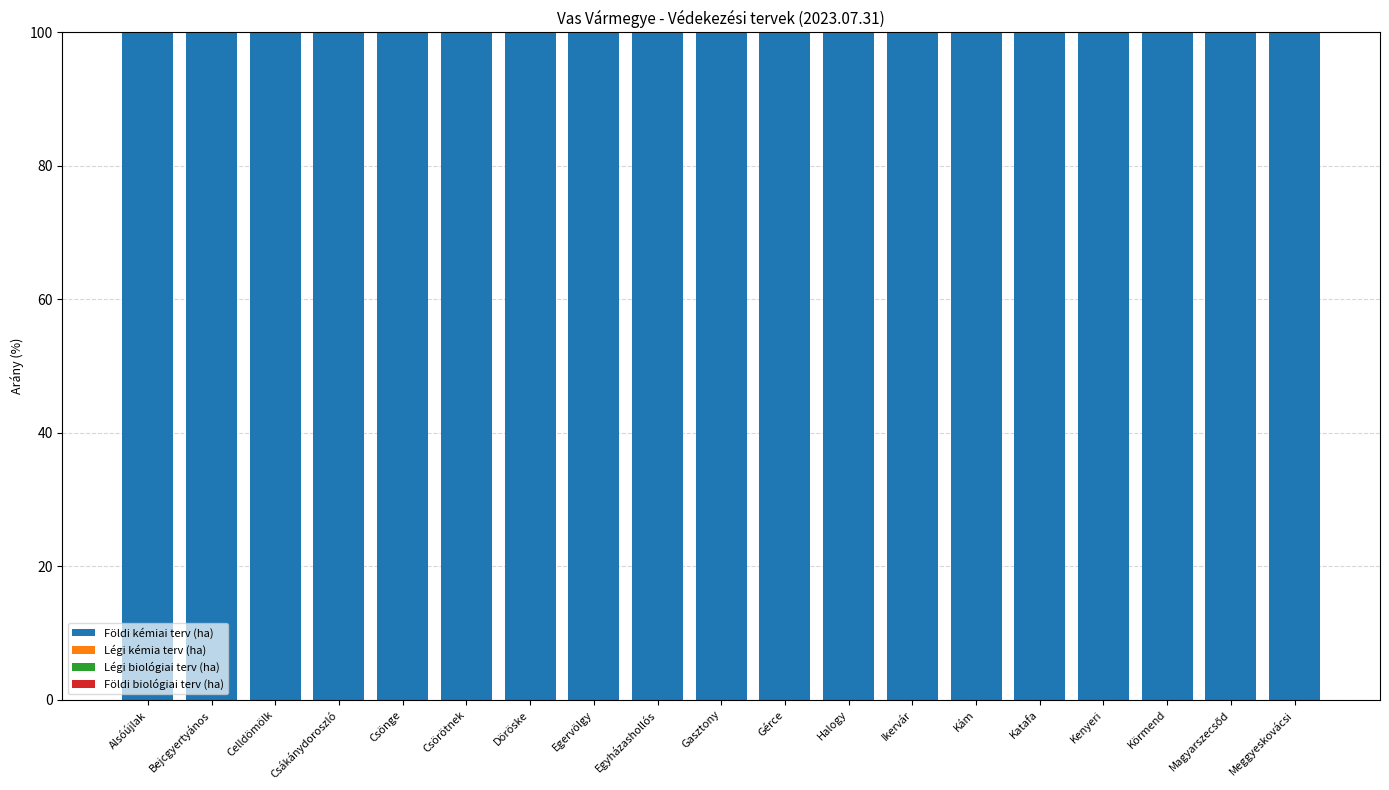

What position from the left is Csörötnek?

6